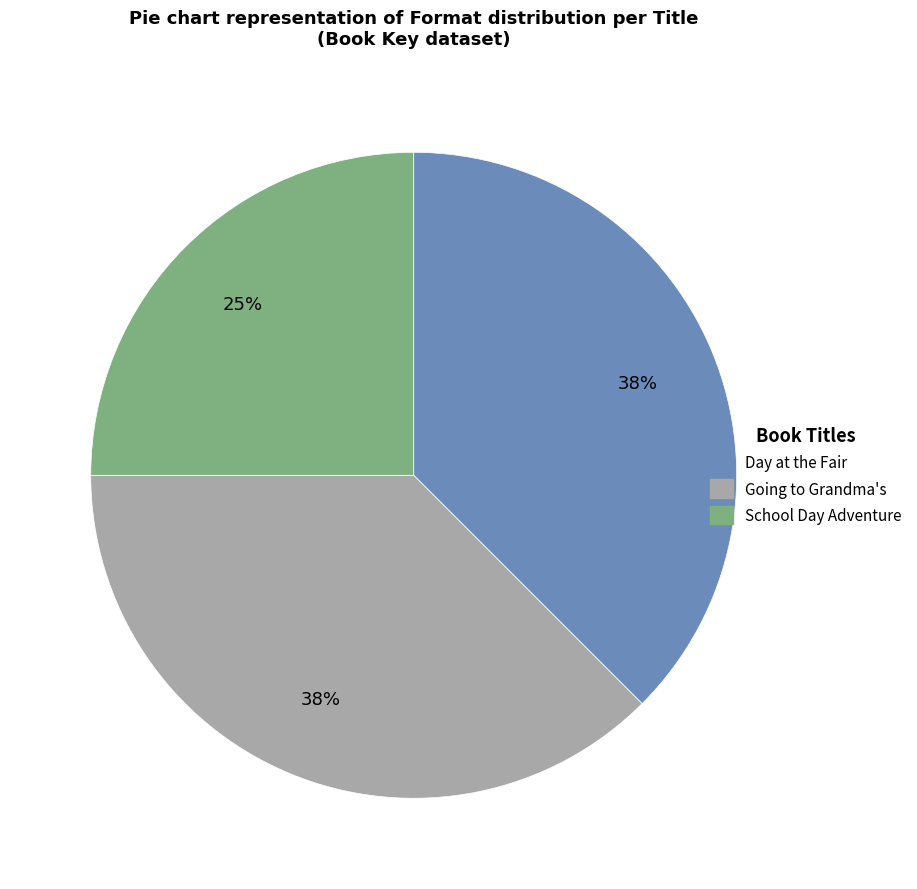

Does School Day Adventure account for over 50% of the chart?

No